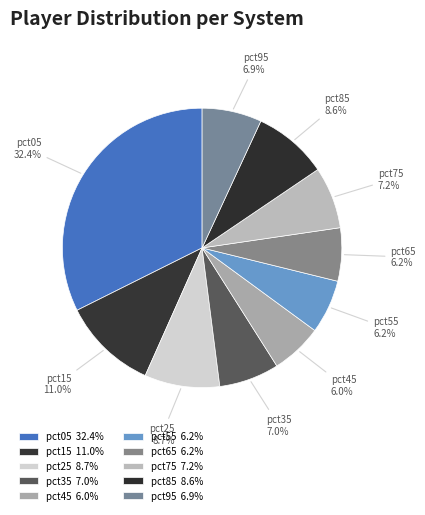

The pct65 slice represents 18% of the pie. True or false?

False